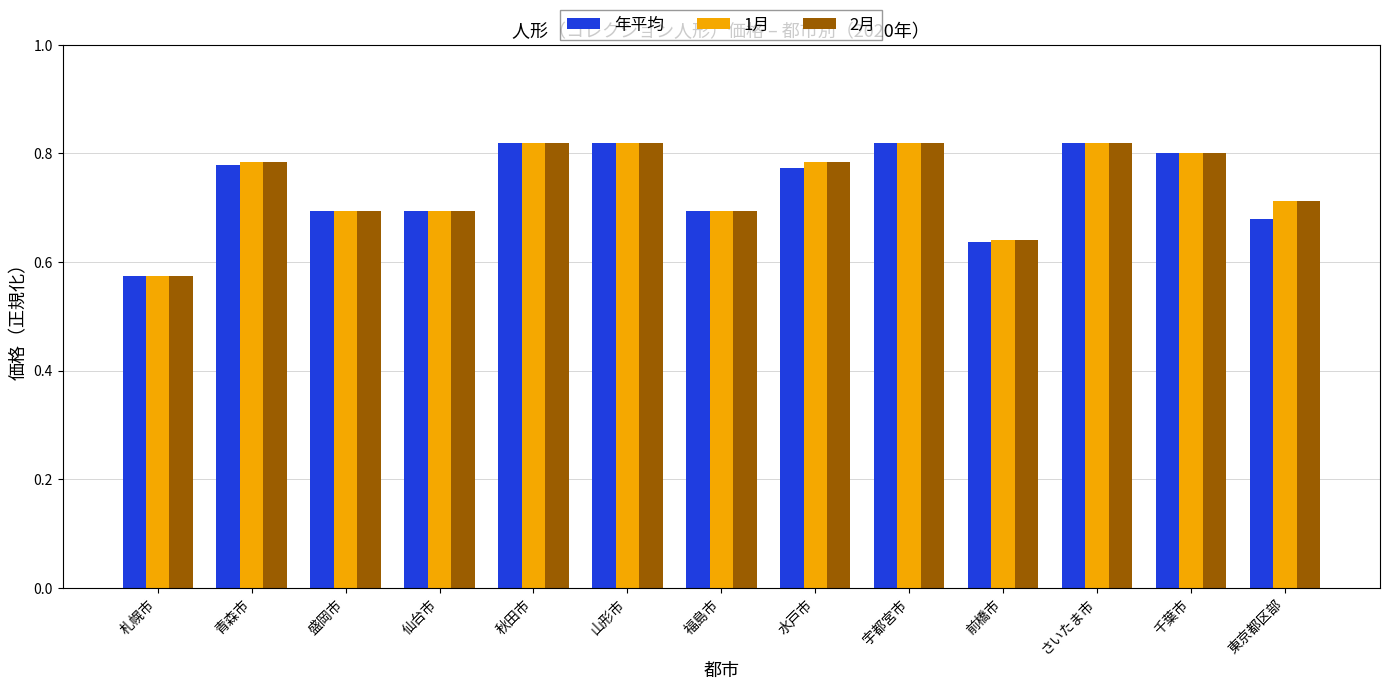

The 1月 series shows 0.8 at 山形市. True or false?

True